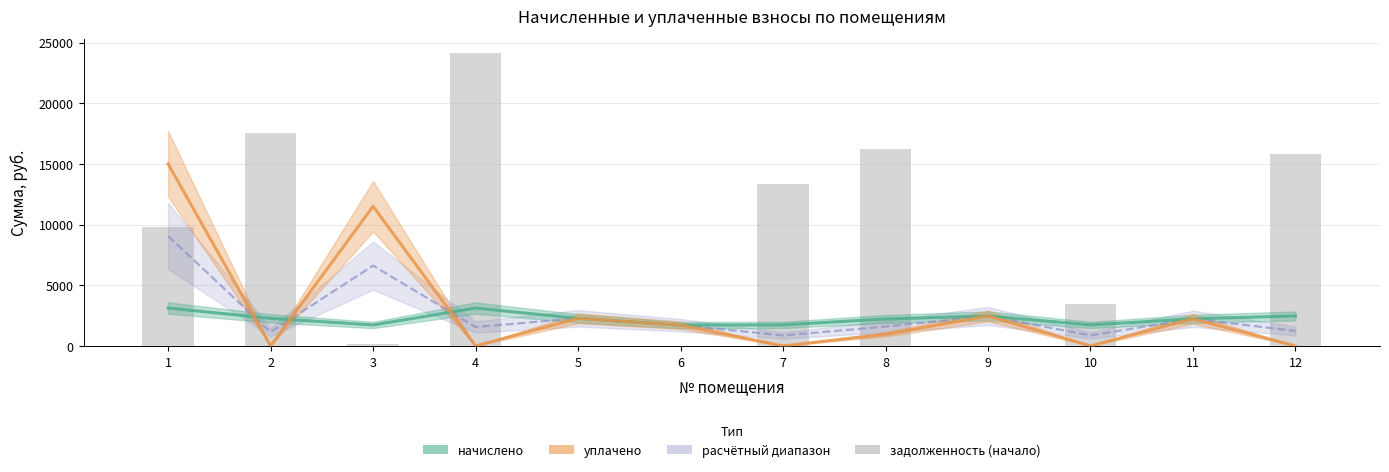

What is the difference between the maximum and second lowest values in the уплачено series?

15000.0